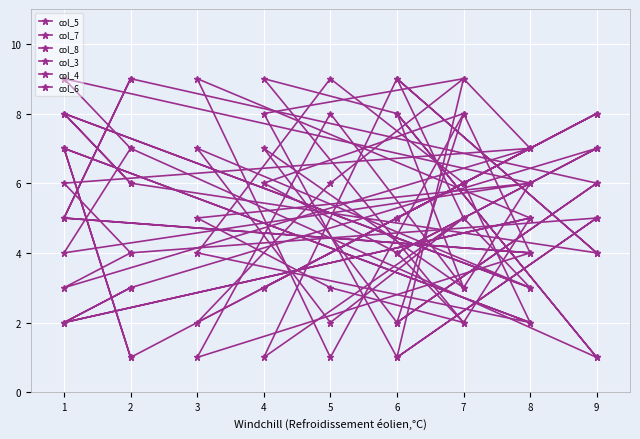

At 7, list the series in order from largest to smallest.

col_3, col_5, col_6, col_4, col_7, col_8